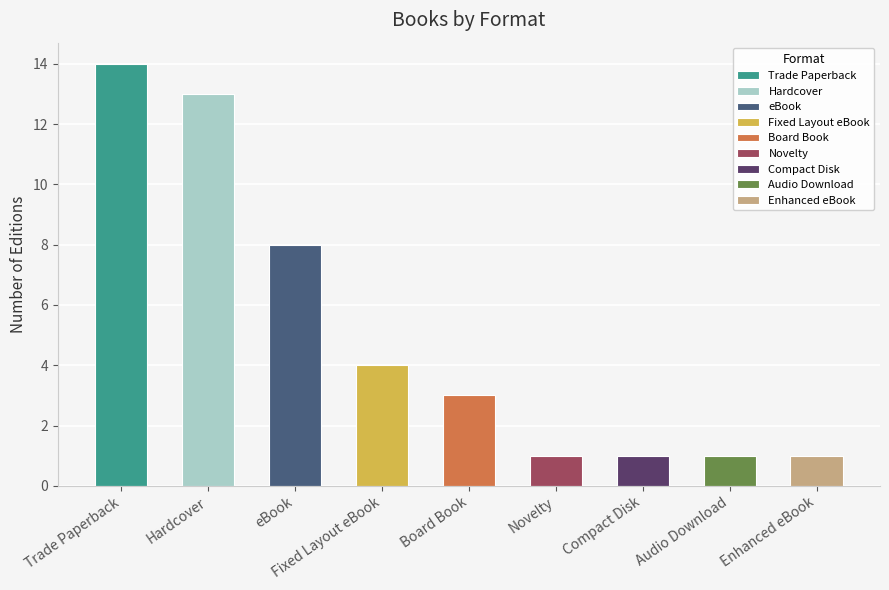

At which category does the chart reach its peak across all series?

Trade Paperback